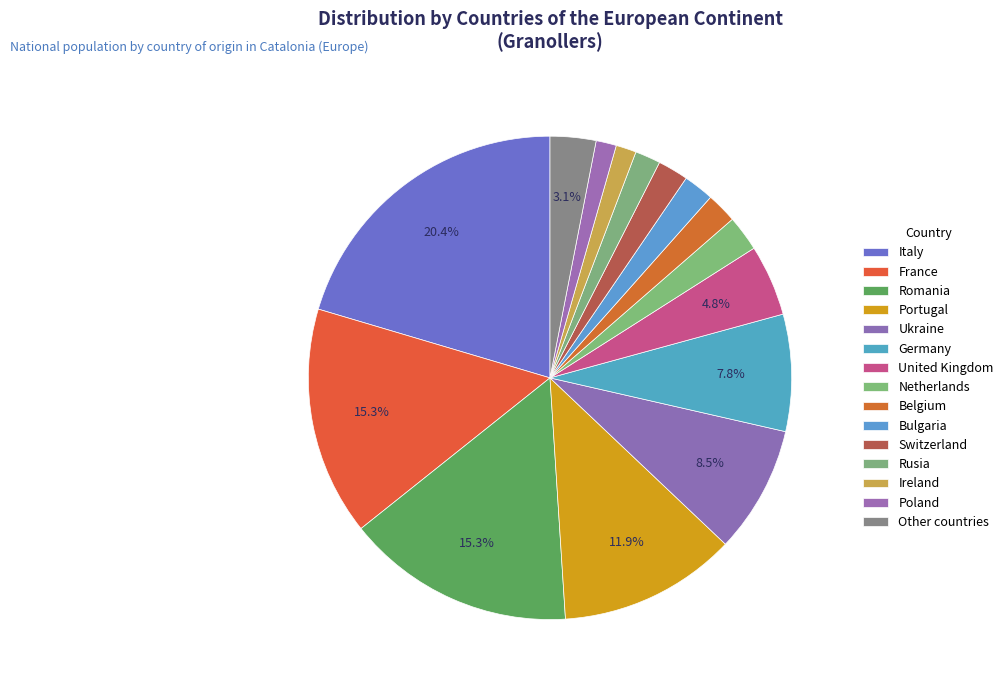

How much of the chart is everything except Ukraine?

91.5%